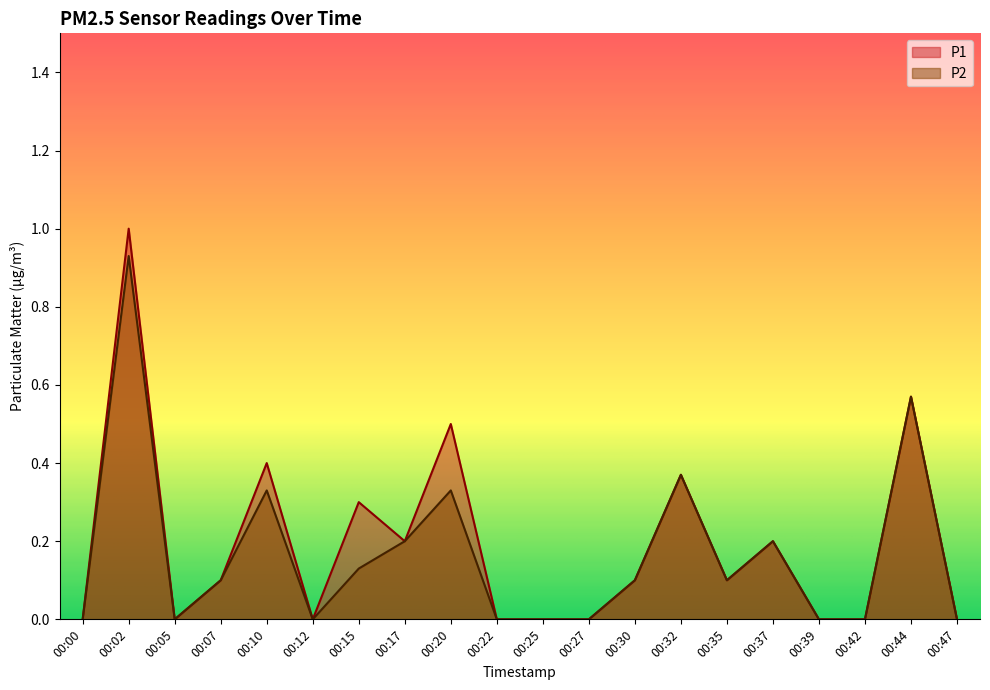

What is the difference between the P2 values at 00:02 and 00:30?

0.8